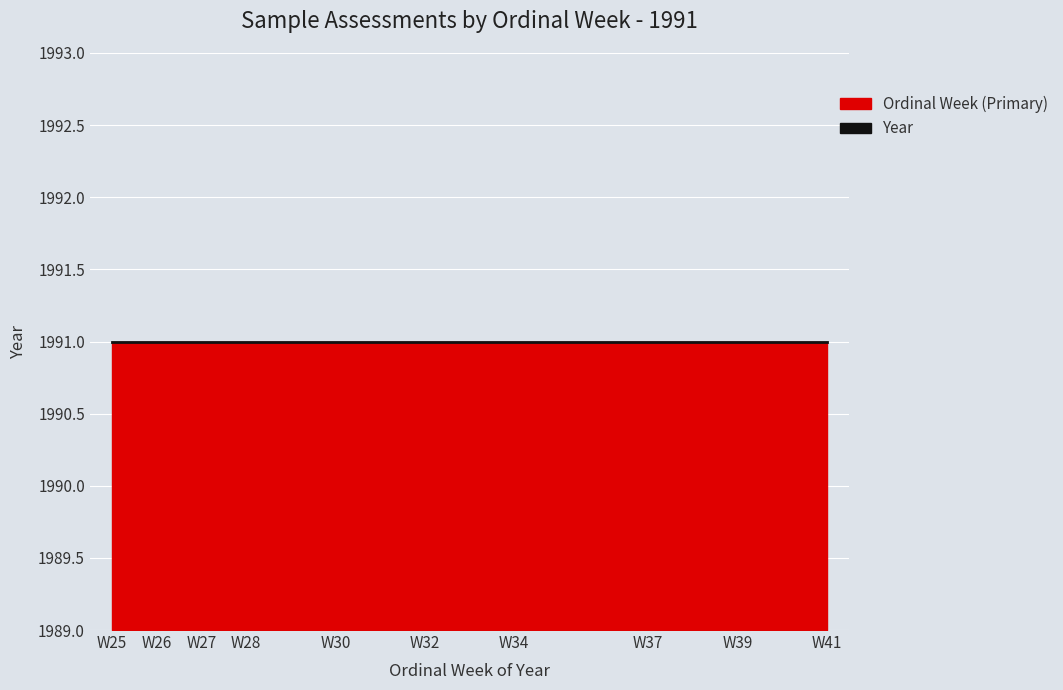

At which category is the sum across all series the highest?

39